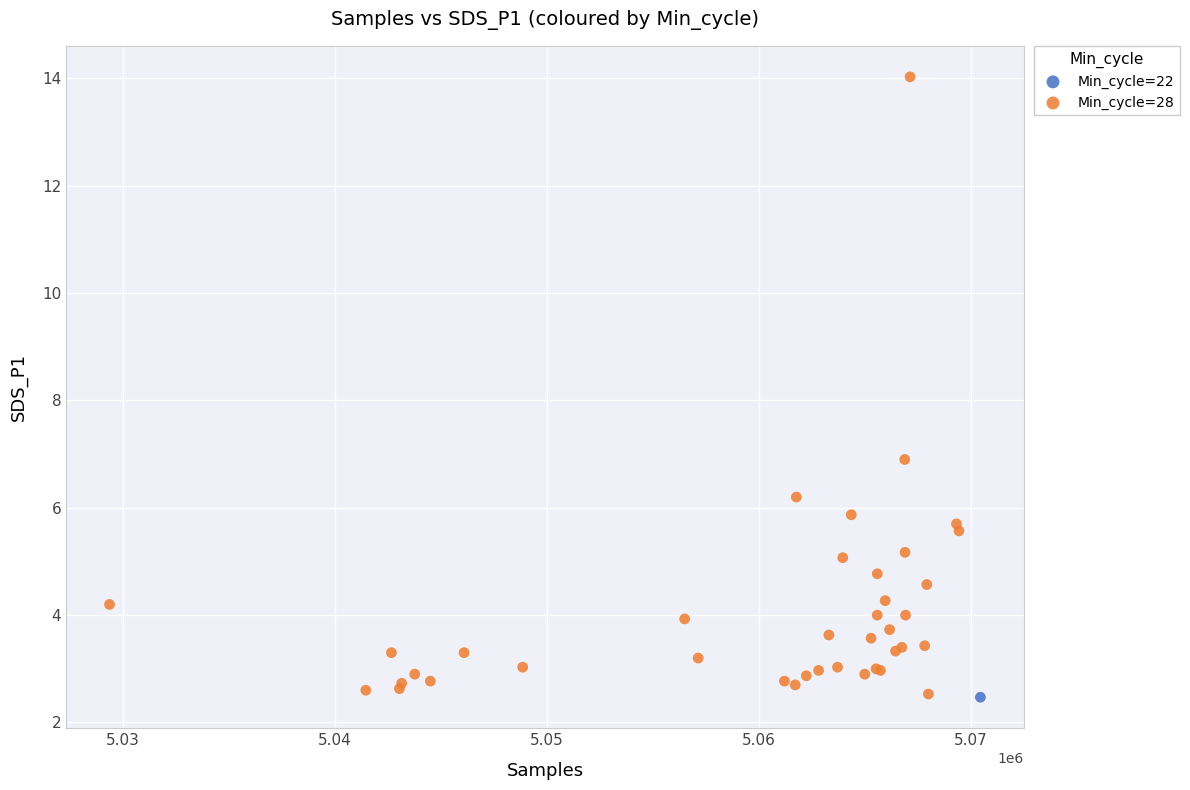

What are all the series names shown in the legend?

Min_cycle=22, Min_cycle=28